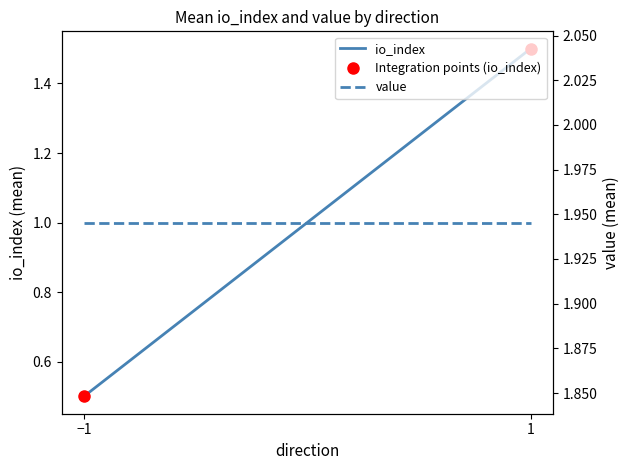

The value of value at −1 is 1.9. True or false?

True